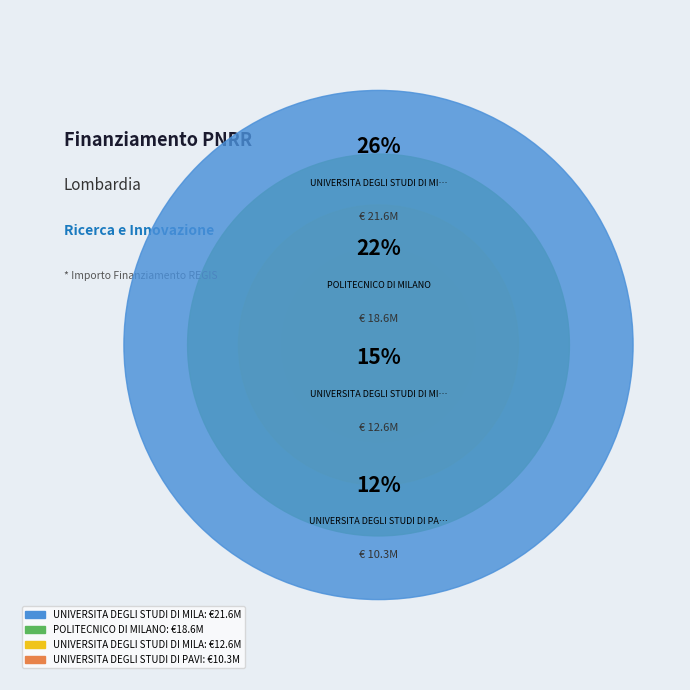

How much of the chart is everything except UNIVERSITA DEGLI STUDI DI MILANO?

73.8%